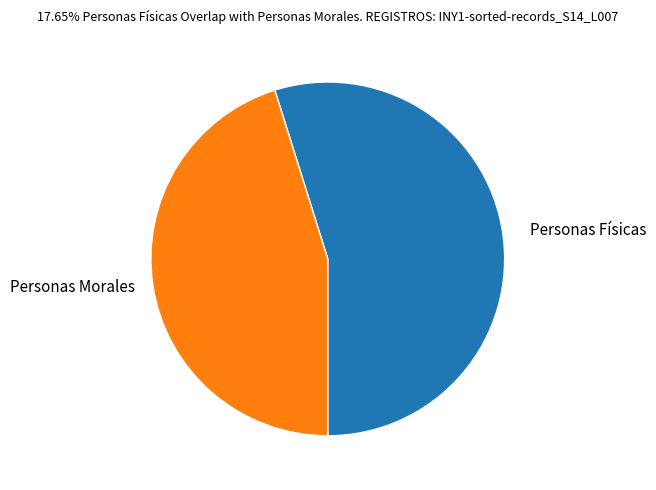

Which category has the smallest portion of the pie?

Personas Morales